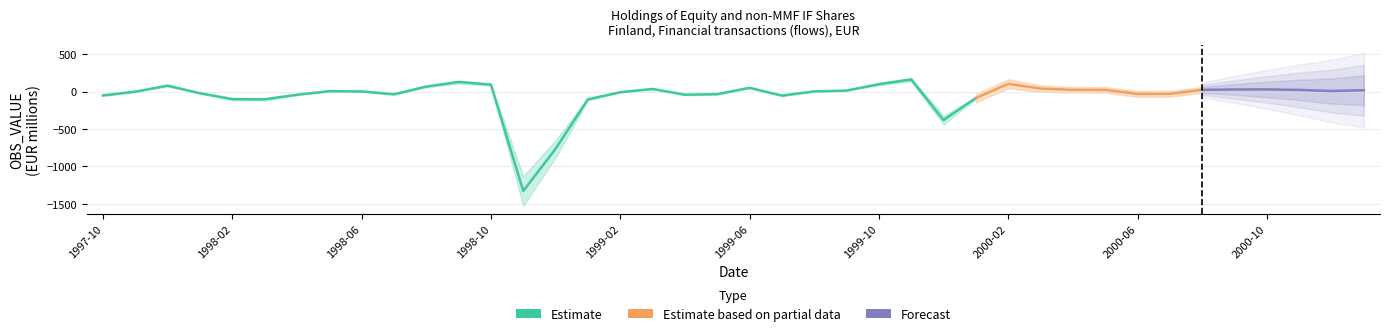

List the labels in order of value, largest first.

1999-11, 1998-09, 2000-02, 1999-10, 1998-10, 1997-12, 1998-08, 1999-06, 2000-03, 1999-03, 2000-10, 2000-09, 2000-04, 2000-08, 2000-05, 2000-11, 2001-01, 1999-09, 2000-12, 1998-05, 1999-08, 1998-06, 1997-11, 1999-02, 1998-01, 2000-07, 2000-06, 1999-05, 1998-07, 1999-04, 1998-04, 1997-10, 1999-07, 2000-01, 1998-02, 1998-03, 1999-01, 1999-12, 1998-12, 1998-11